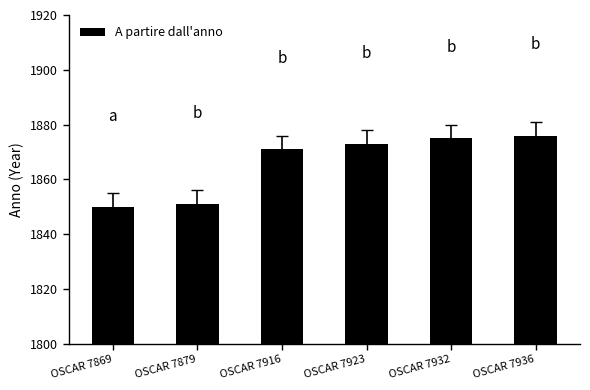

What is the change in value from OSCAR 7916 to OSCAR 7923?

+2